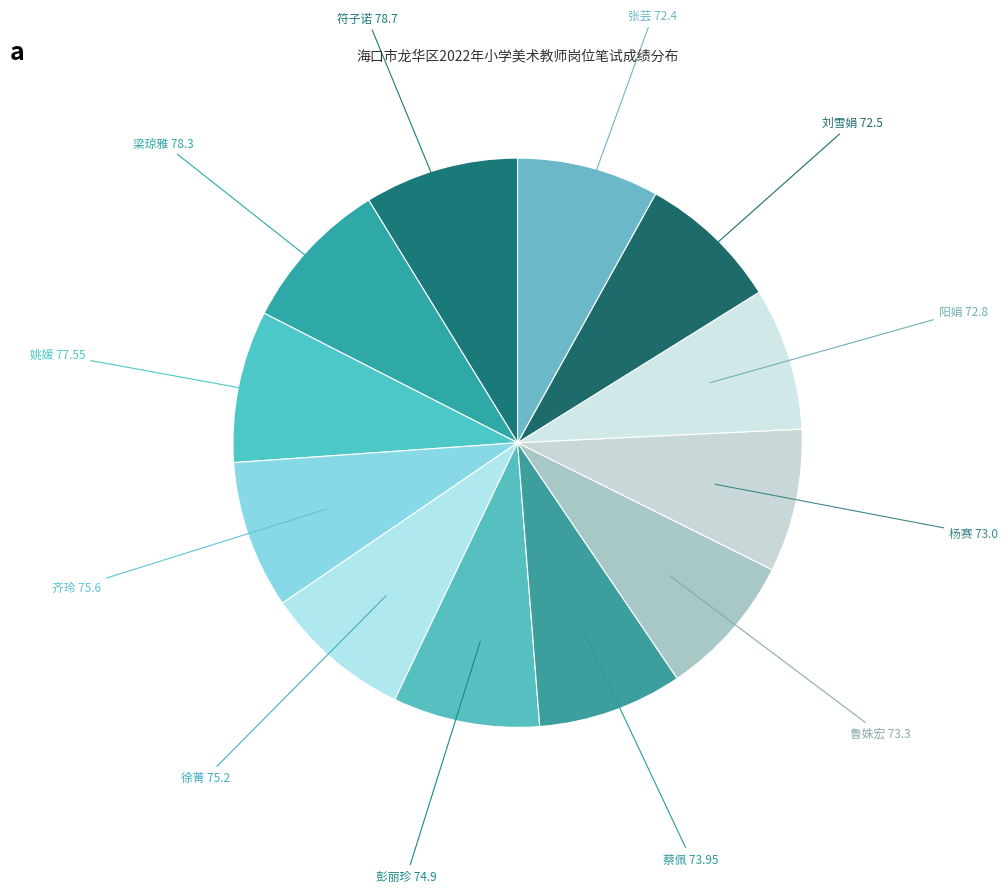

Count the number of slices in the pie.

12